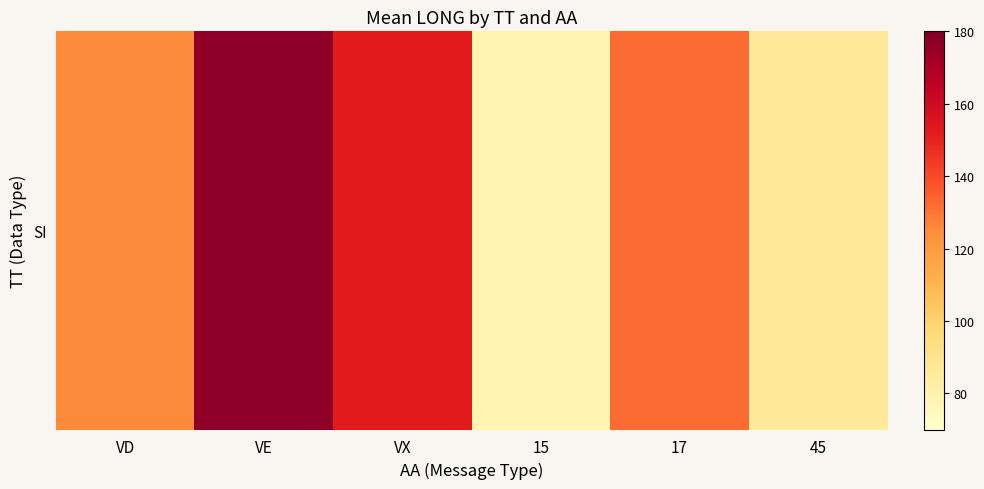

What is the average value?

125.1